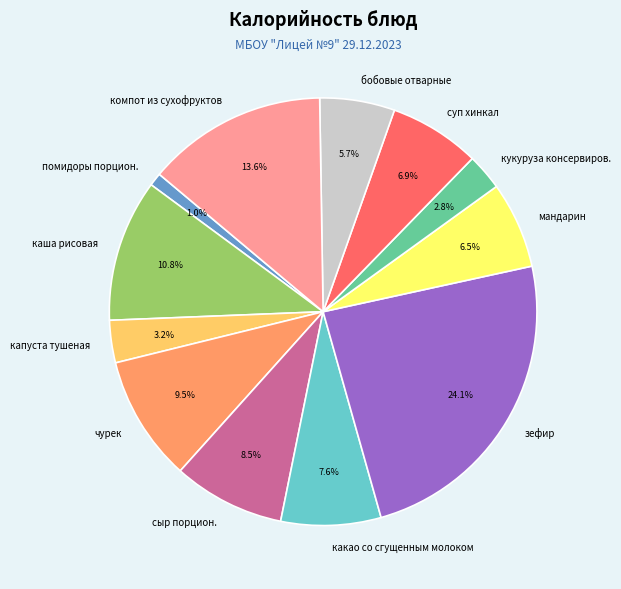

Does чурек account for over 50% of the chart?

No